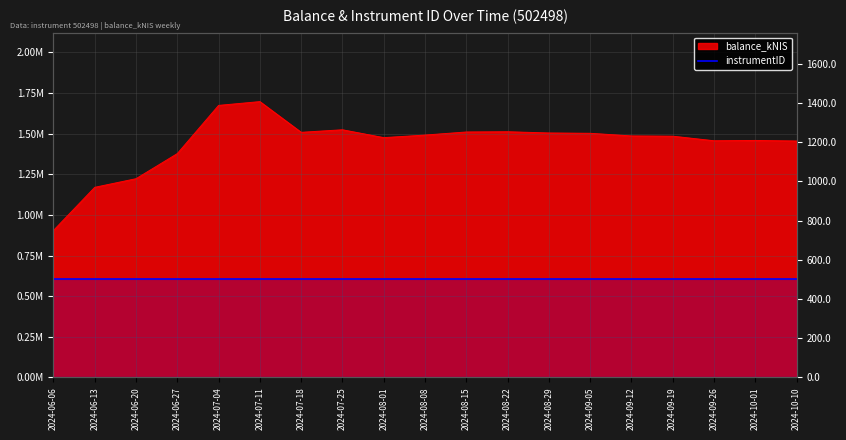

What is the change in value from 2024-07-18 to 2024-10-10?

-53451.5